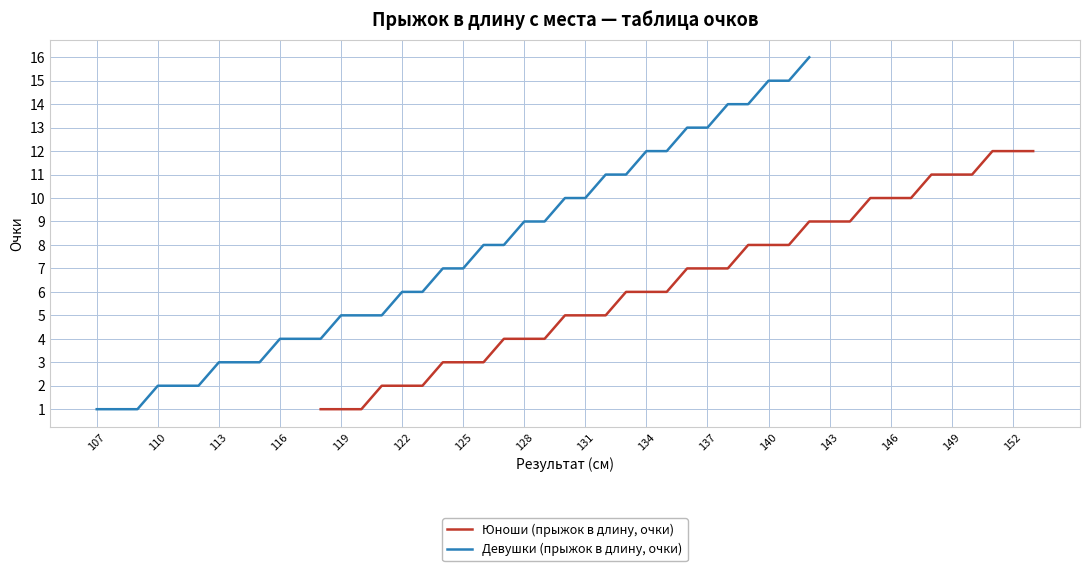

What is the value of the Девушки (прыжок в длину, очки) point at the 34th from the left?

15